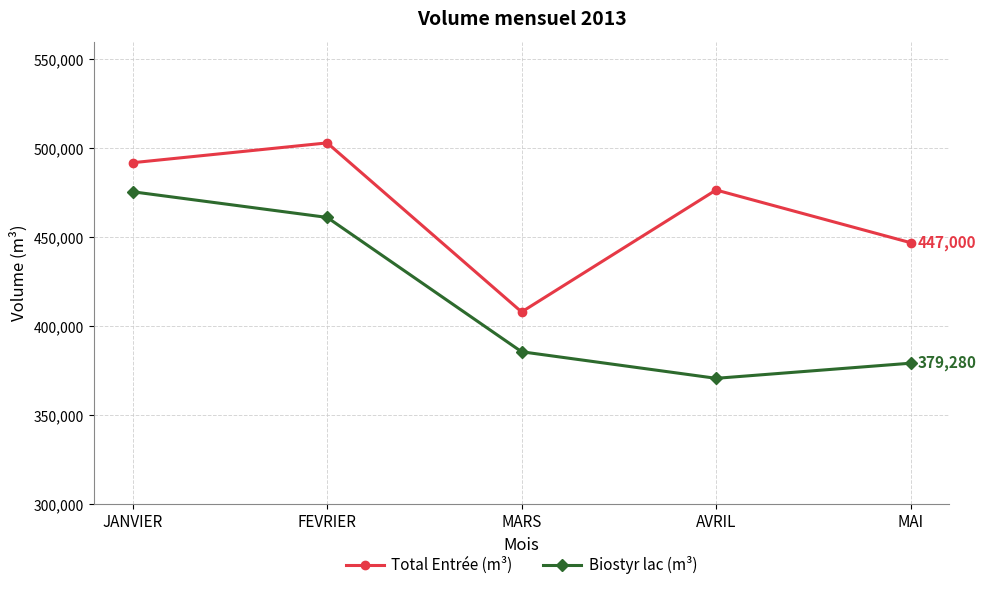

True or false: Biostyr lac (m³) and Total Entrée (m³) intersect in this chart.

False